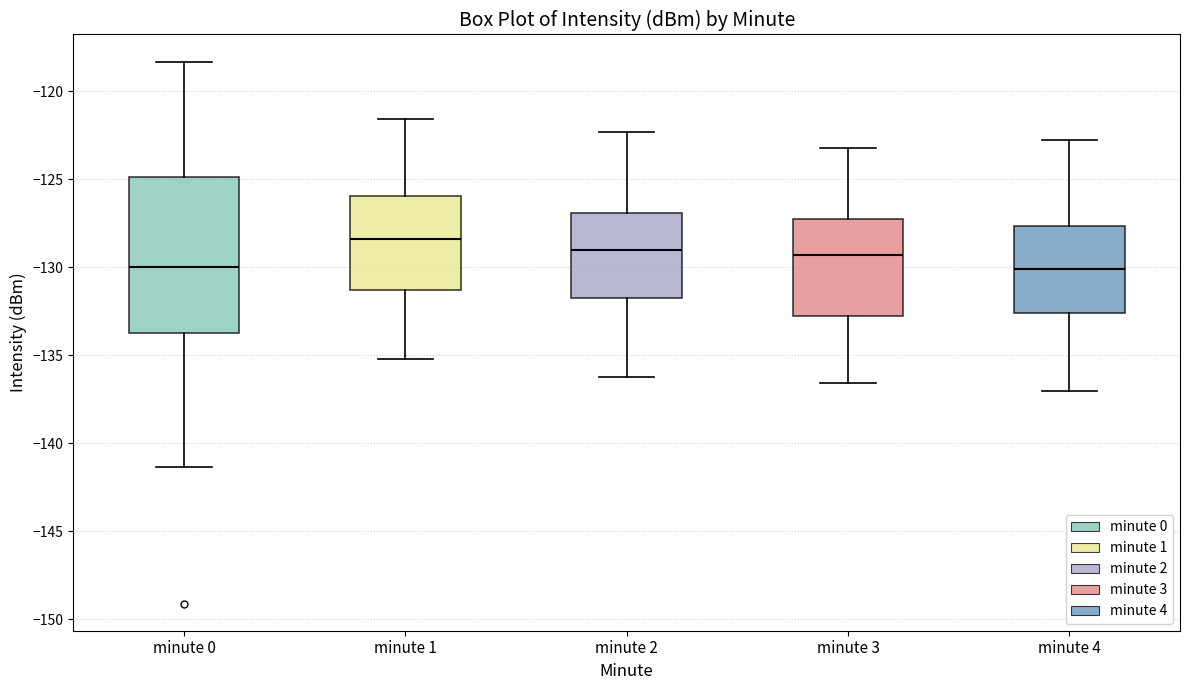

Where is the upper edge of the box for minute 3 on the y-axis? The values are not printed on the chart, so give them approximately, as read against the axis.

-127.0